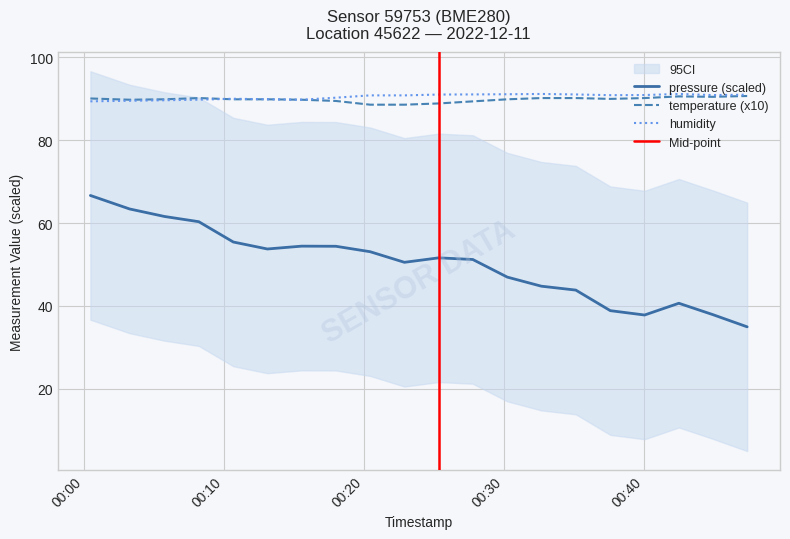

What is the maximum value for pressure?

66.7